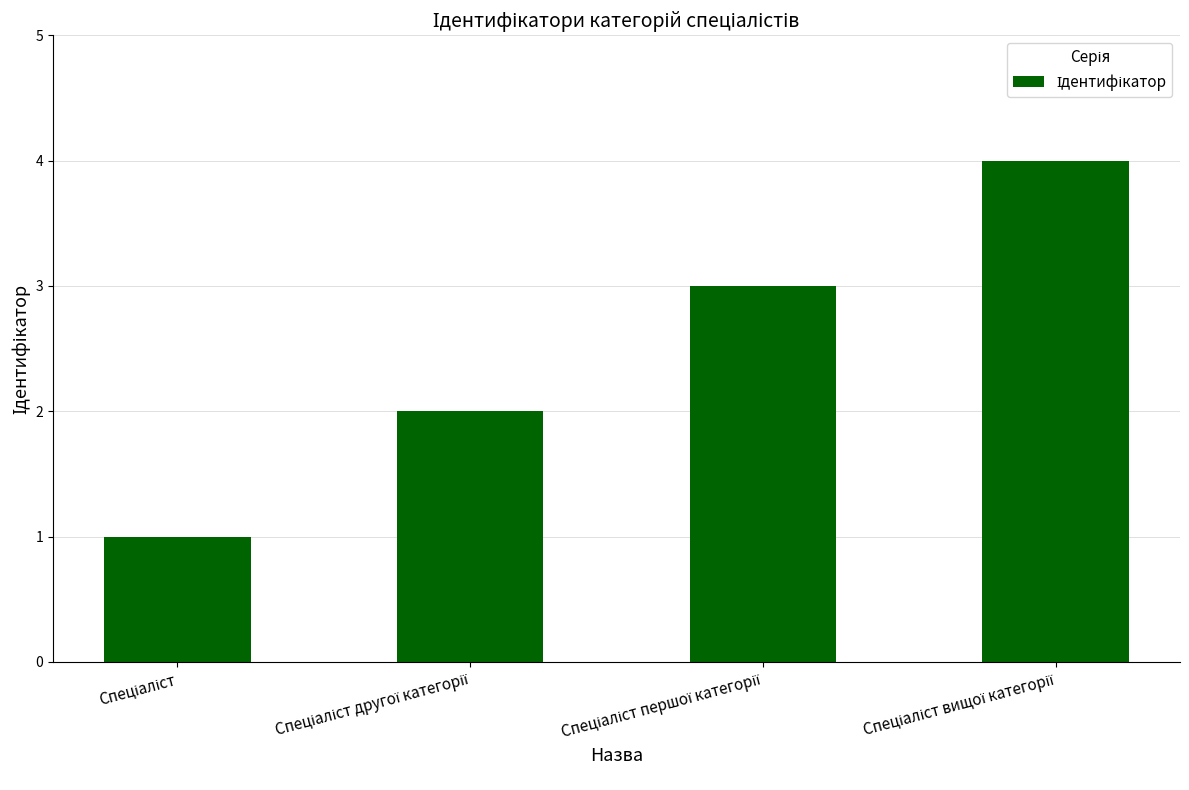

Reading left to right, transcribe all the data shown in this chart.

1	2	3	4